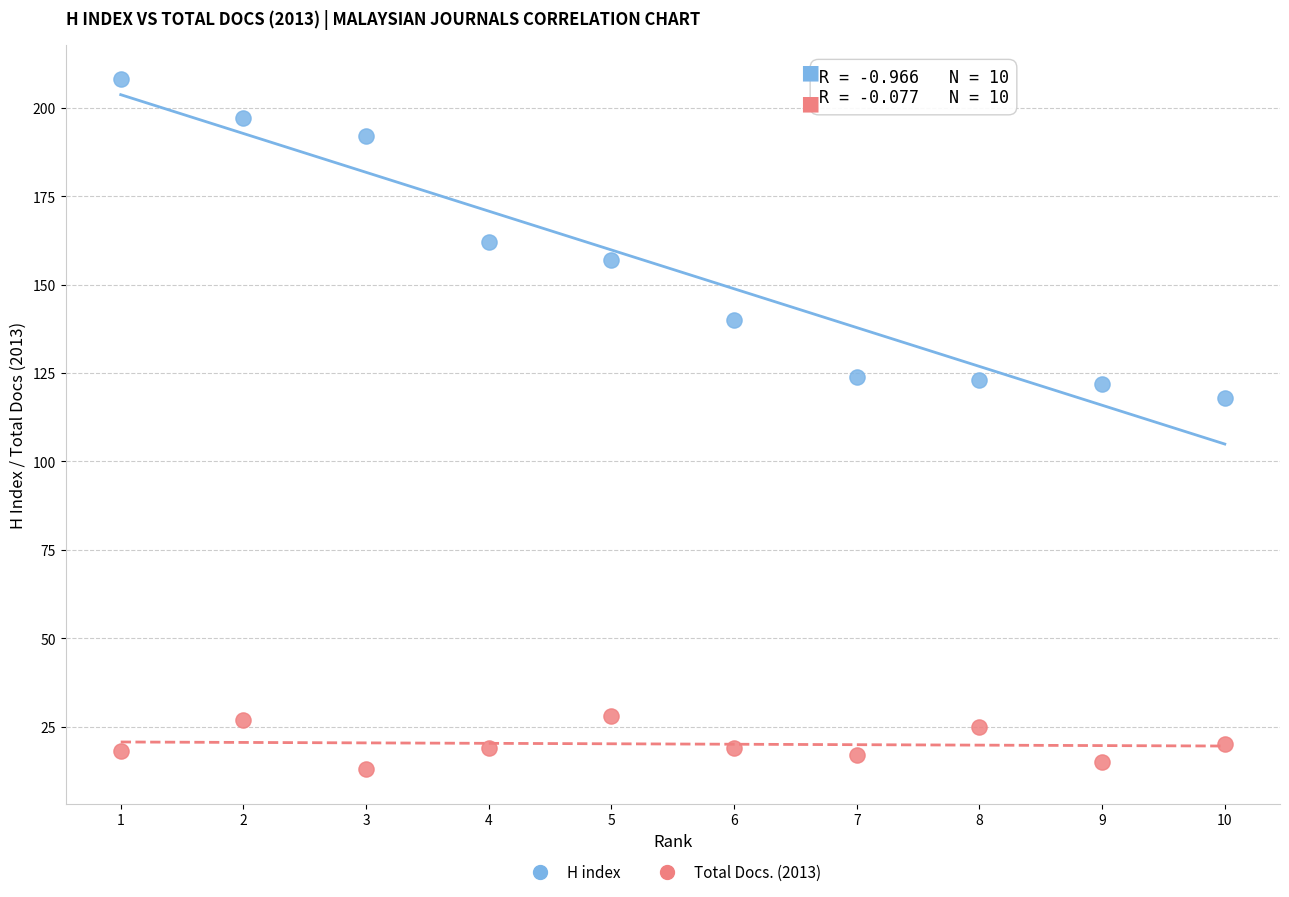

Which series has the largest Y range (max minus min)?

H index